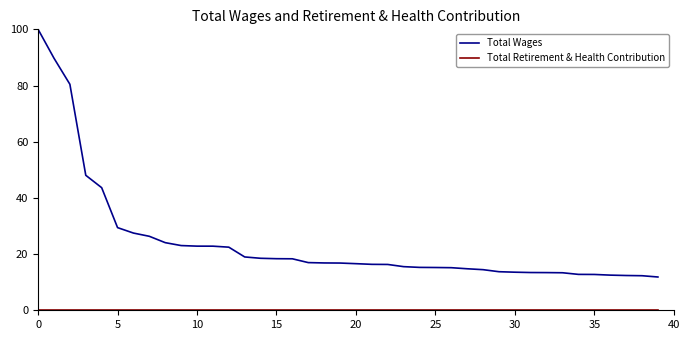

Which series has the widest spread of values?

Total Wages